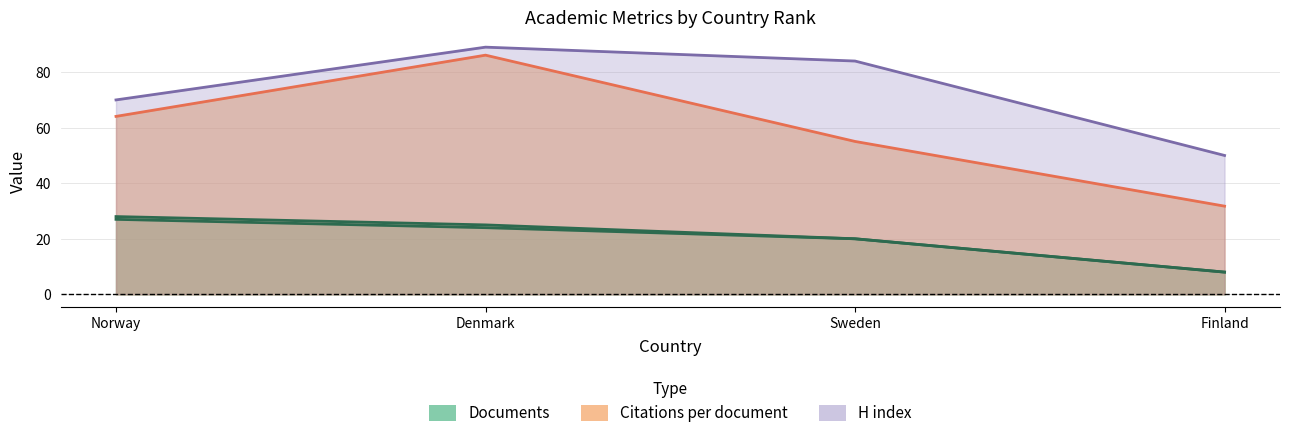

What is the greatest value displayed?

89.0